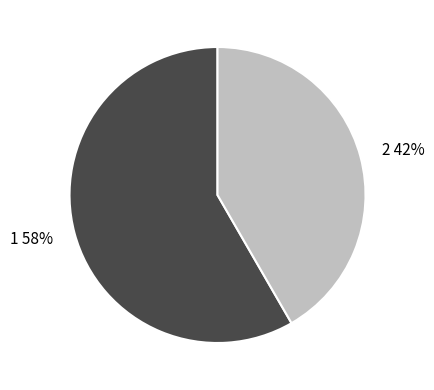

Which slice is the largest?

1